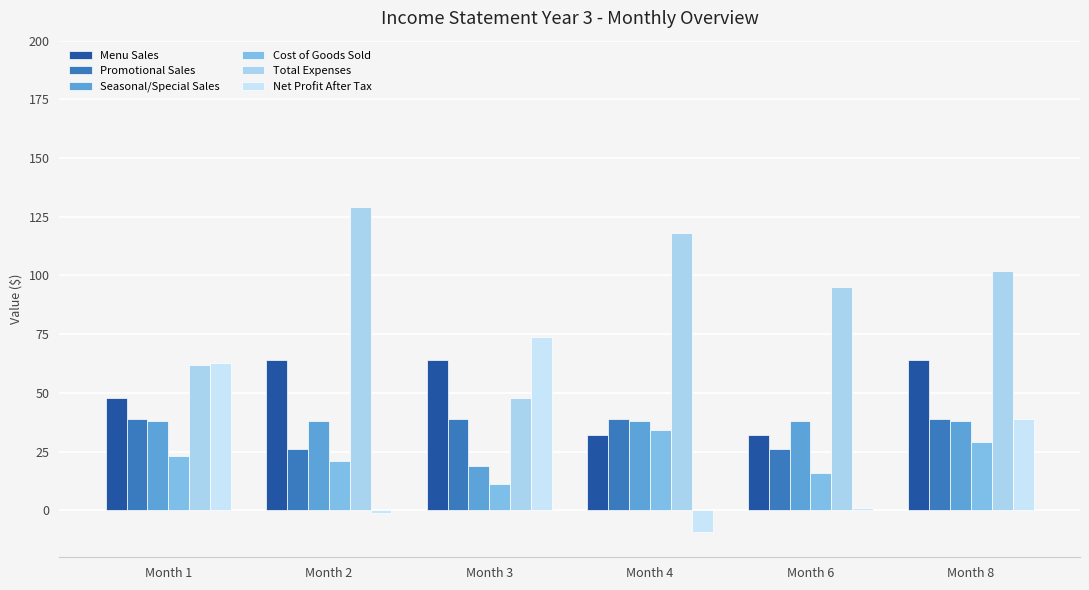

Reading left to right, list all the values displayed in this chart.

Menu Sales: 48.0	64.0	64.0	32.0	32.0	64.0
Promotional Sales: 39.0	26.0	39.0	39.0	26.0	39.0
Seasonal/Special Sales: 38.0	38.0	19.0	38.0	38.0	38.0
Cost of Goods Sold: 23.0	21.0	11.0	34.0	16.0	29.0
Total Expenses: 62.0	129.0	48.0	118.0	95.0	102.0
Net Profit After Tax: 62.8	-1.2	73.8	-9.2	0.8	38.8